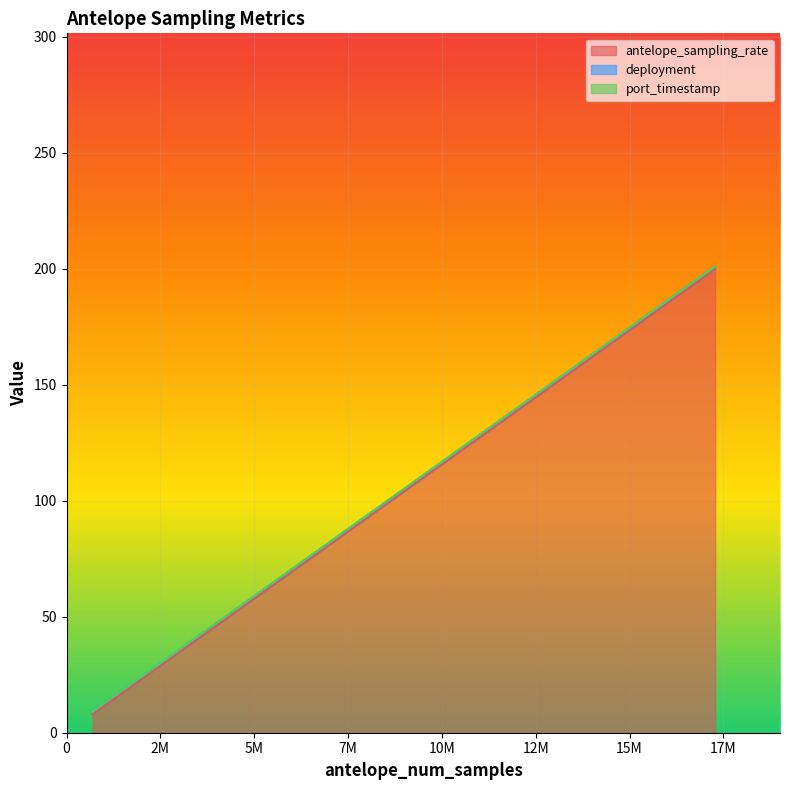

At which category does the chart reach its minimum across all series?

691200